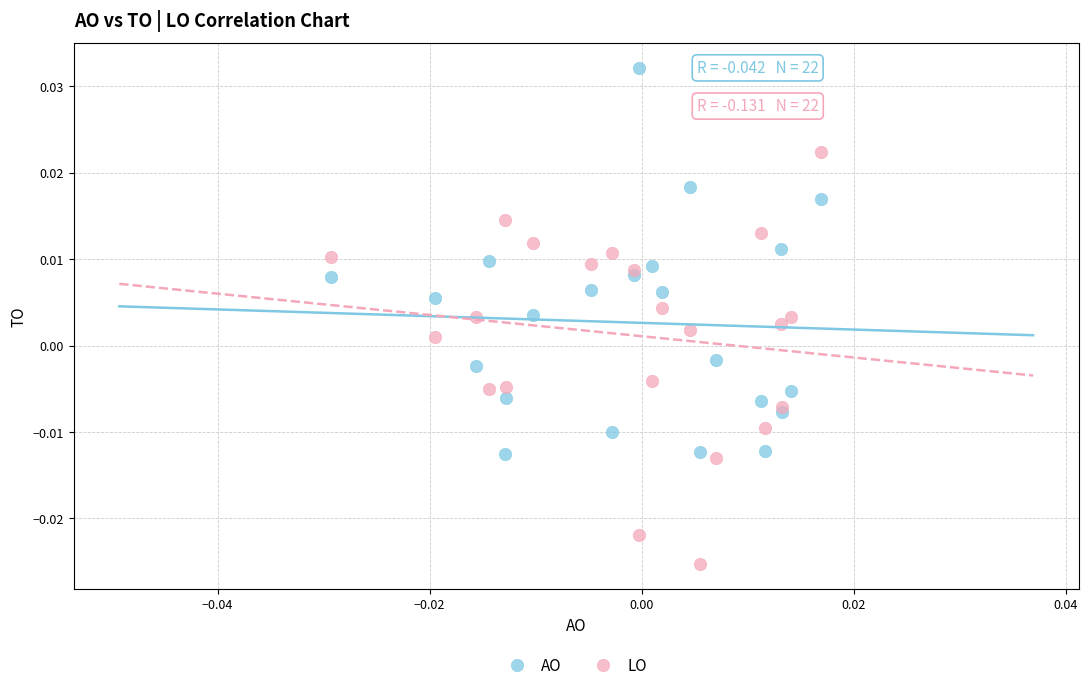

Which series reaches the minimum Y coordinate?

LO